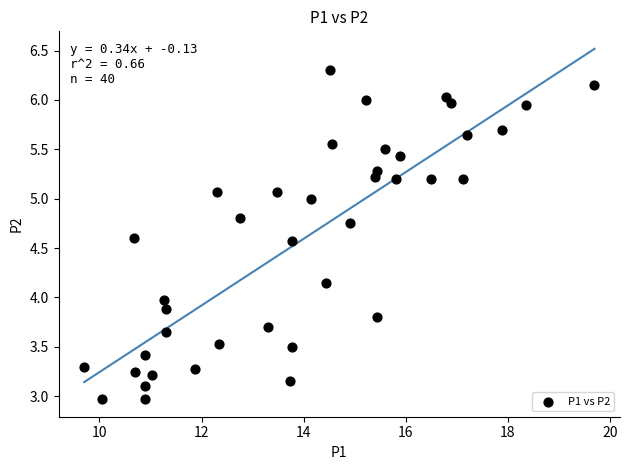

What is the range of X values (max minus min)?

10.0